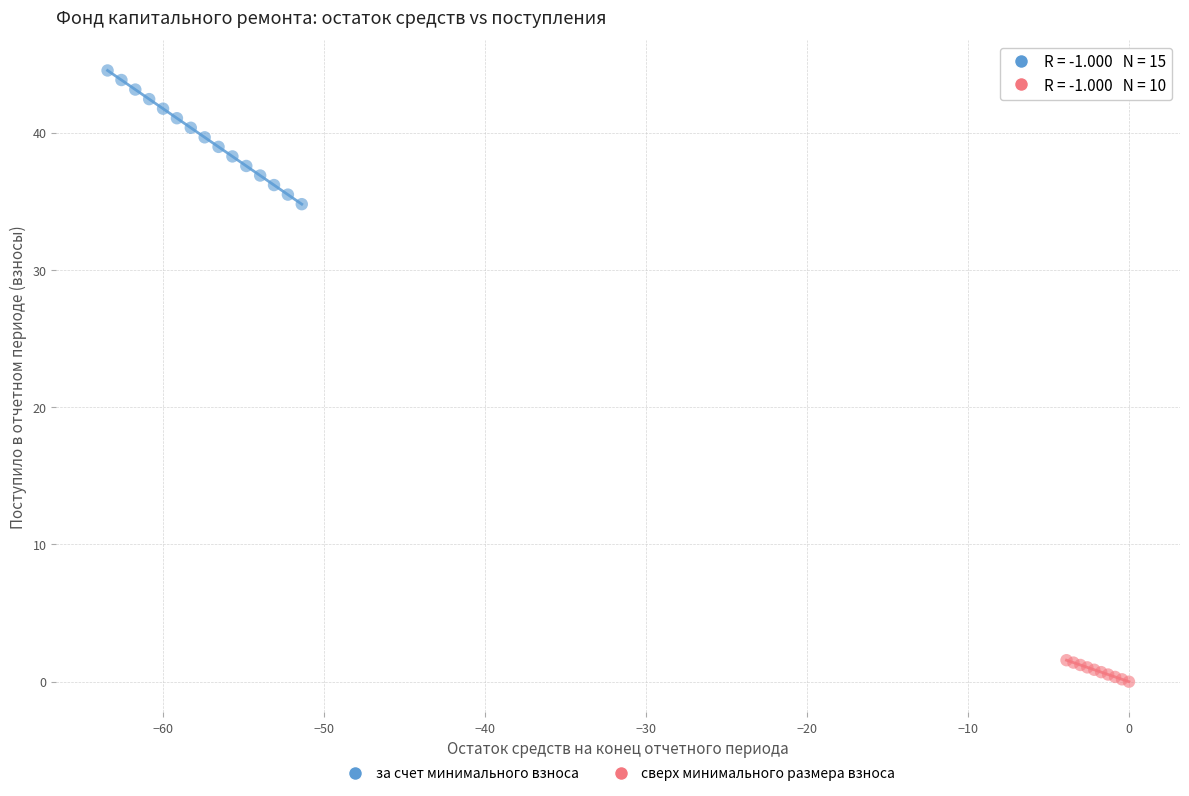

Which series contains the lowest Y value?

сверх минимального размера взноса